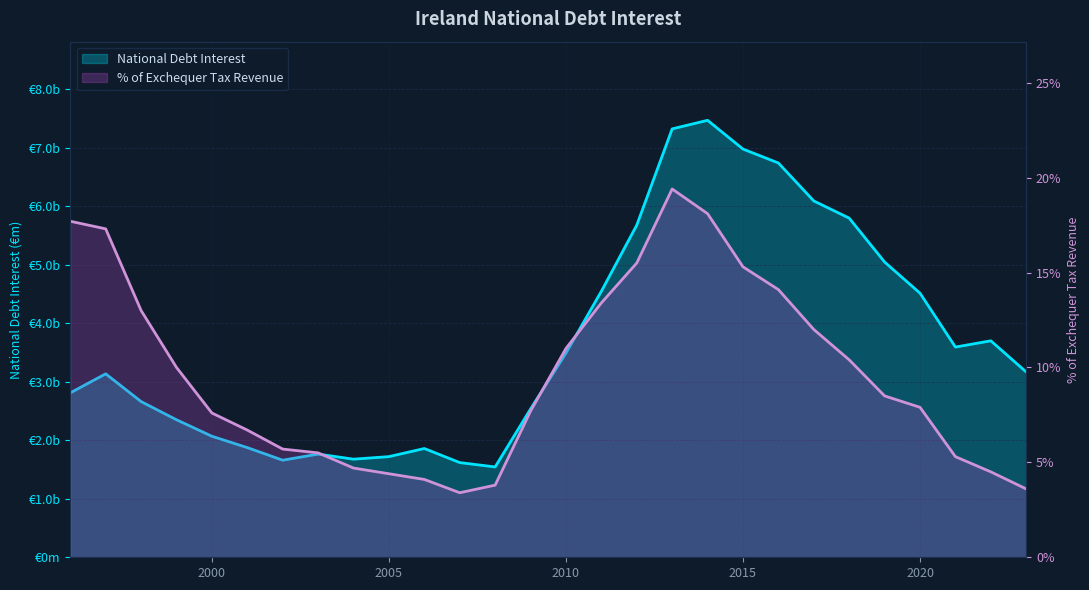

List the series in order of their peak value, lowest first.

% of Exchequer Tax Revenue, National Debt Interest